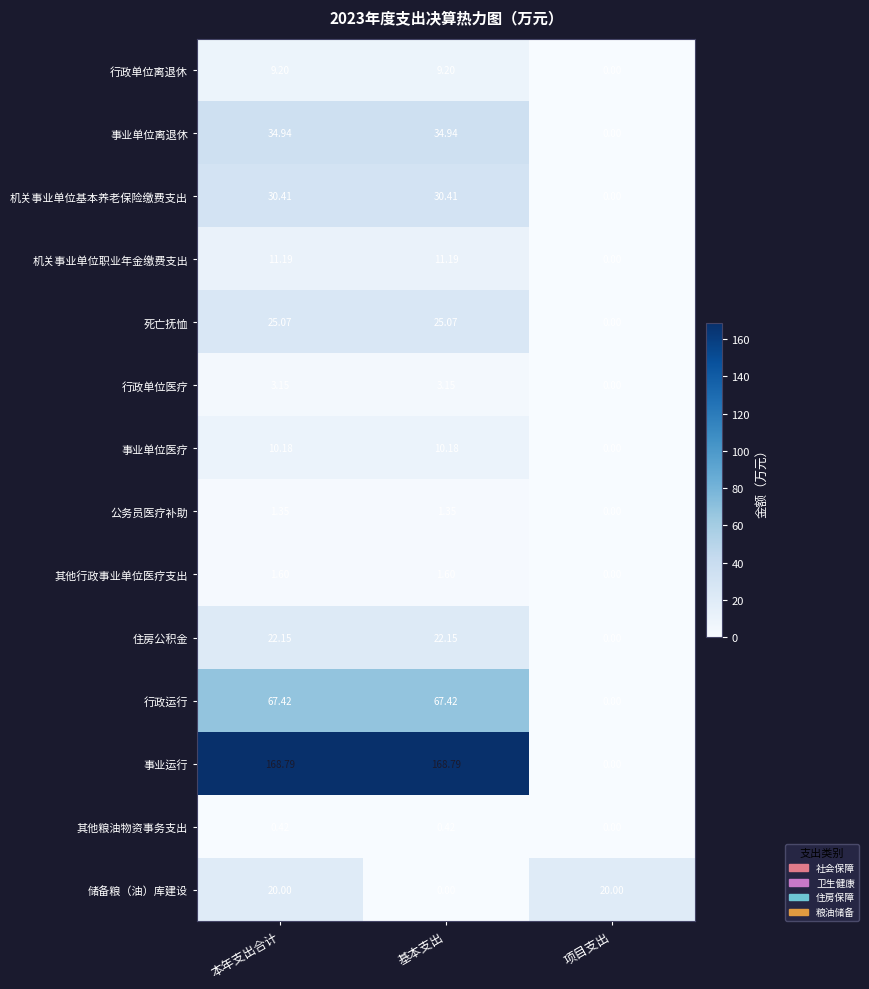

At which label does 事业单位离退休 first exceed 34?

本年支出合计